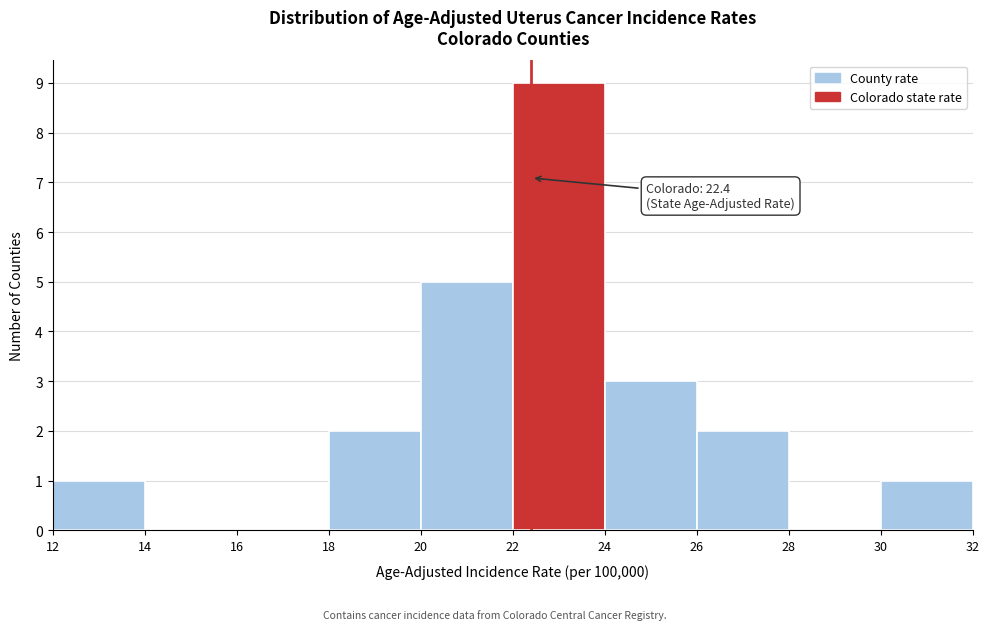

Over which range of the x-axis is the bar tallest?

22 to 24